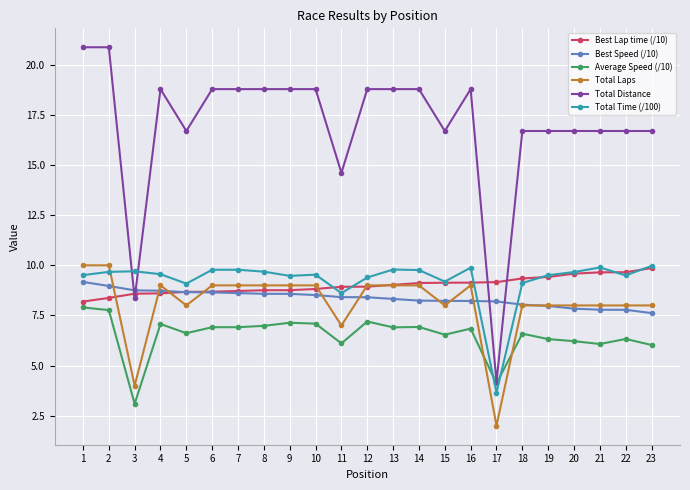

What is the value of the Total Time (/100) point at the 8th from the left?

9.7